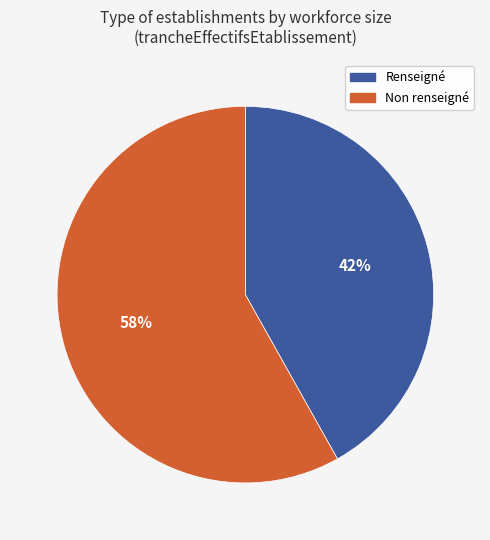

Is there any slice that represents more than half of the pie?

Yes